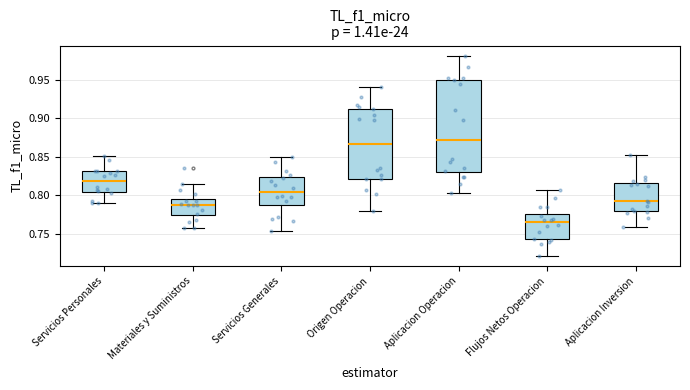

Reading left to right, transcribe this box plot: for each box, give where its median line is, the range the box spans, and where its two whiskers end, as read against the y-axis. The values are not printed on the chart, so give them approximately, as read against the axis.

Servicios Personales: median 0.820, box 0.805 to 0.830, whiskers 0.790 to 0.850
Materiales y Suministros: median 0.785, box 0.775 to 0.795, whiskers 0.755 to 0.815
Servicios Generales: median 0.805, box 0.790 to 0.825, whiskers 0.755 to 0.850
Origen Operacion: median 0.865, box 0.820 to 0.910, whiskers 0.780 to 0.940
Aplicacion Operacion: median 0.870, box 0.830 to 0.950, whiskers 0.805 to 0.980
Flujos Netos Operacion: median 0.765, box 0.745 to 0.775, whiskers 0.720 to 0.805
Aplicacion Inversion: median 0.790, box 0.780 to 0.815, whiskers 0.760 to 0.855